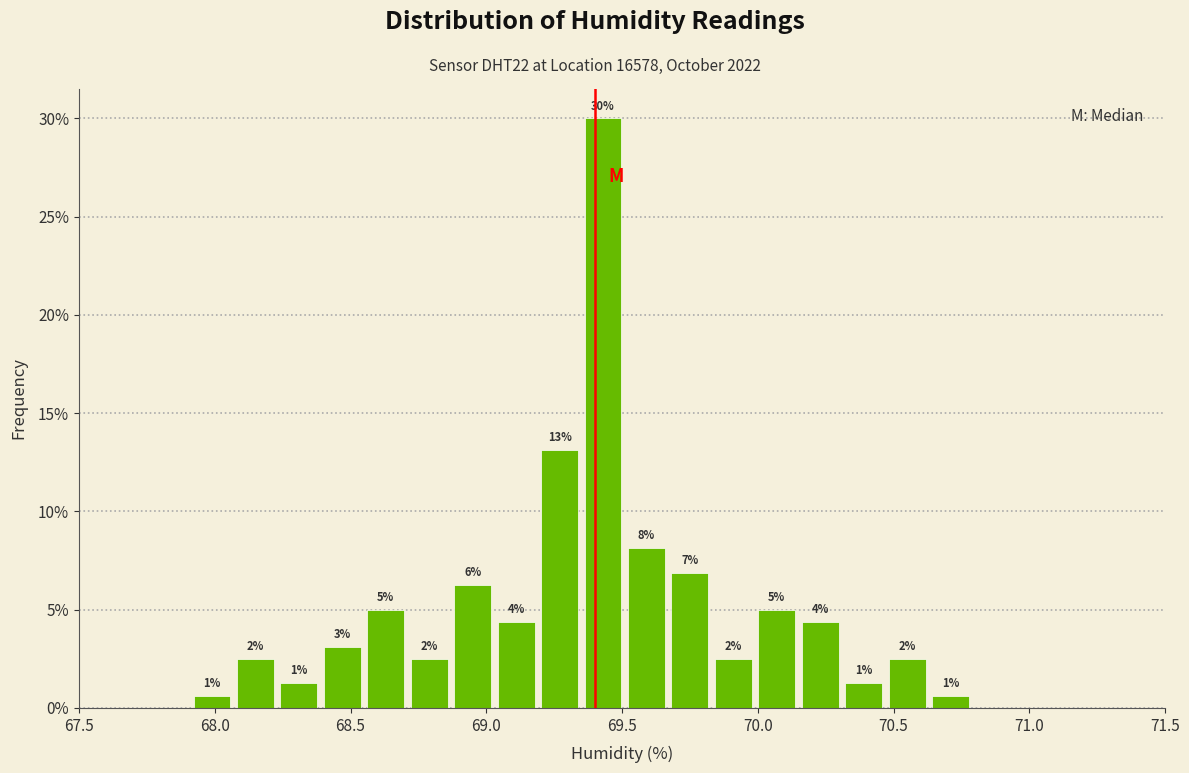

Around what value on the x-axis is the tallest bar? Give the approximate position of its centre, as read against the axis.

69.45